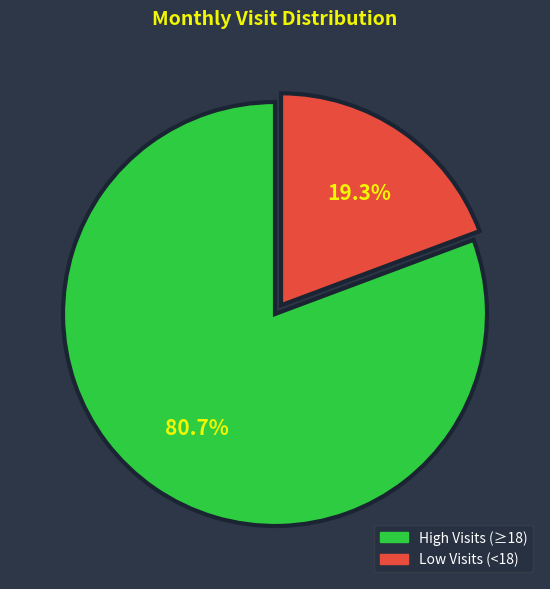

Rank the categories by value from lowest to highest.

Low Visits (<18), High Visits (≥18)